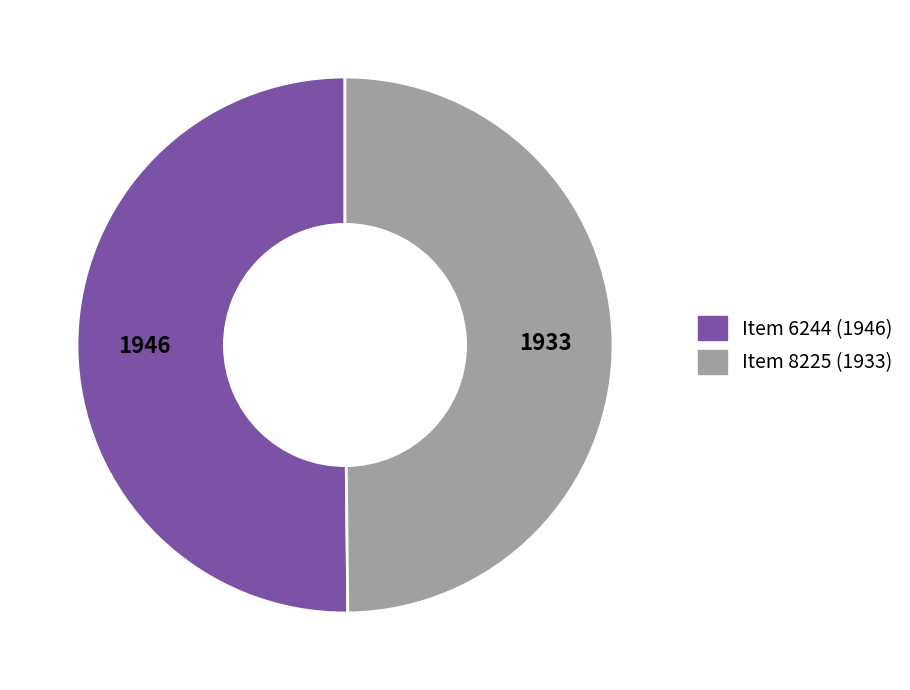

Is the sum of Item 6244 (1946) and Item 8225 (1933) greater than half?

Yes